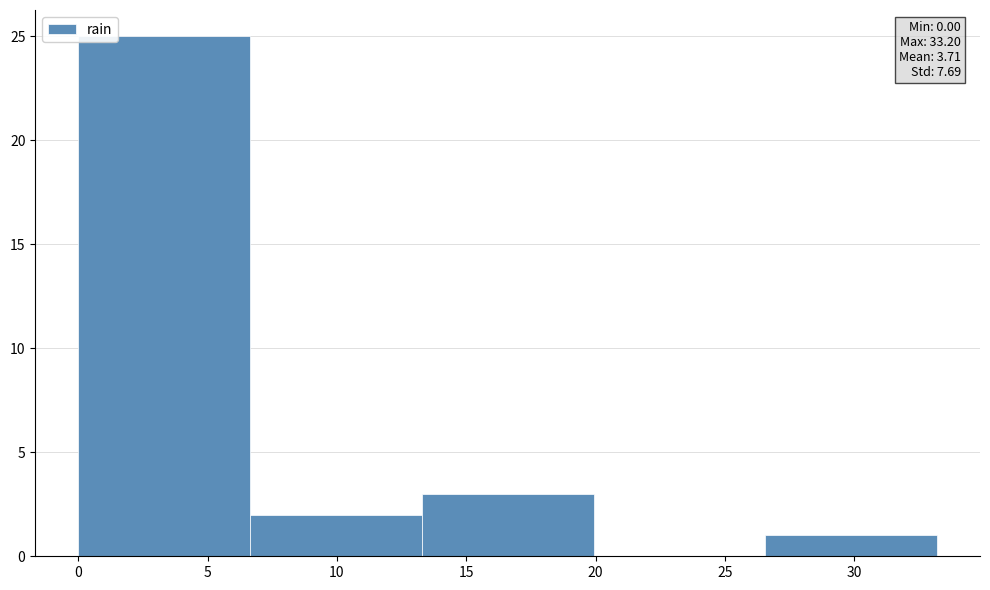

Which range on the x-axis has the tallest bar?

0.0 to 6.5